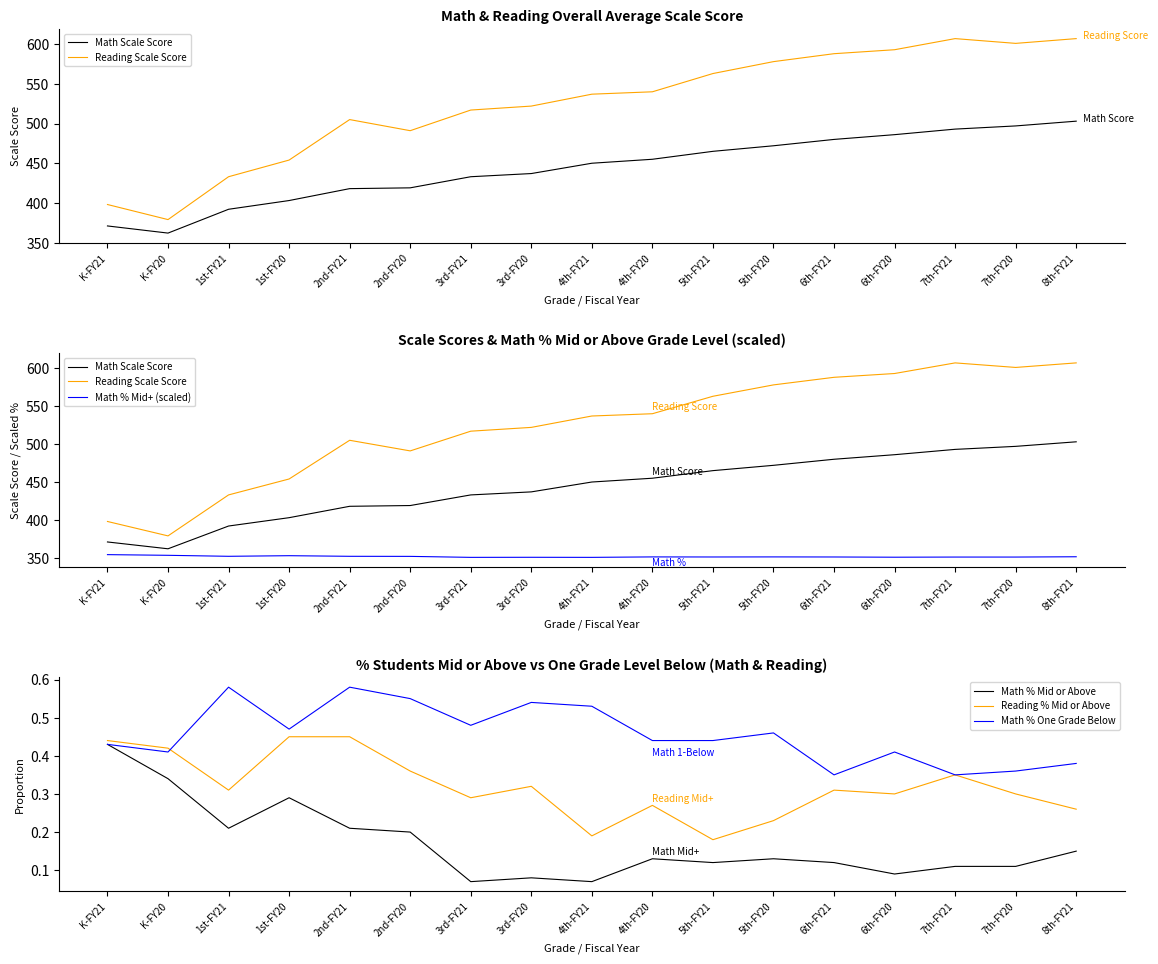

What is the sum of the Math % Mid or Above values at 5th-FY21 and 7th-FY21?

0.2